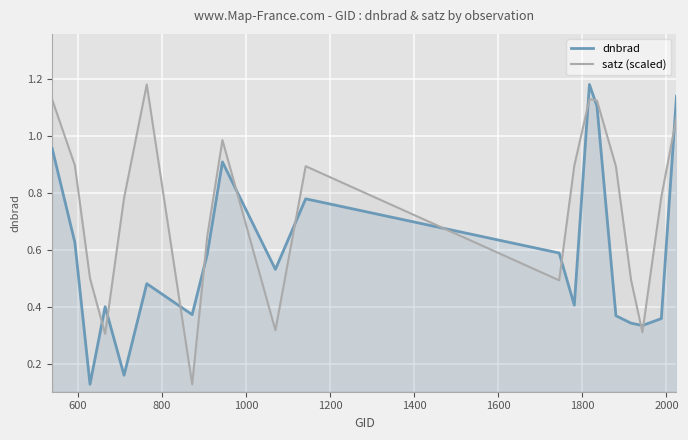

Count the number of categories in the chart.

20